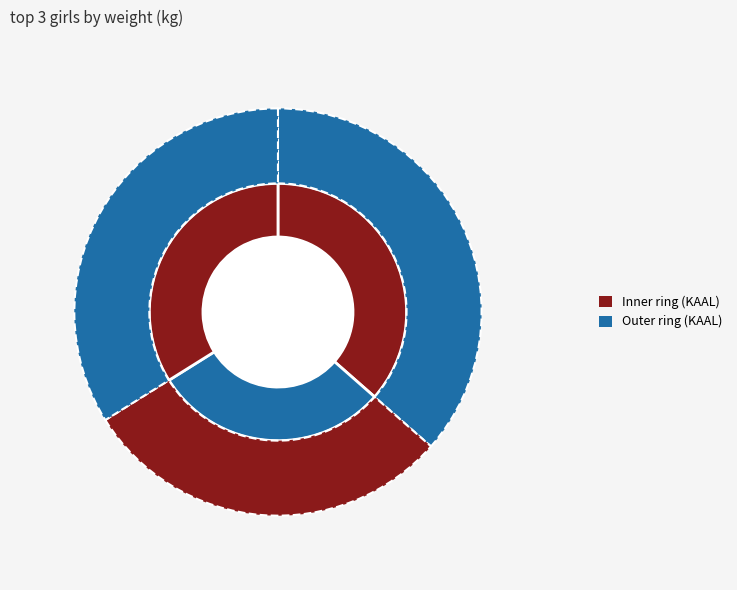

Approximately how many times larger is the value at Veronika Karotam compared to Katarina Hirvi?

1.2